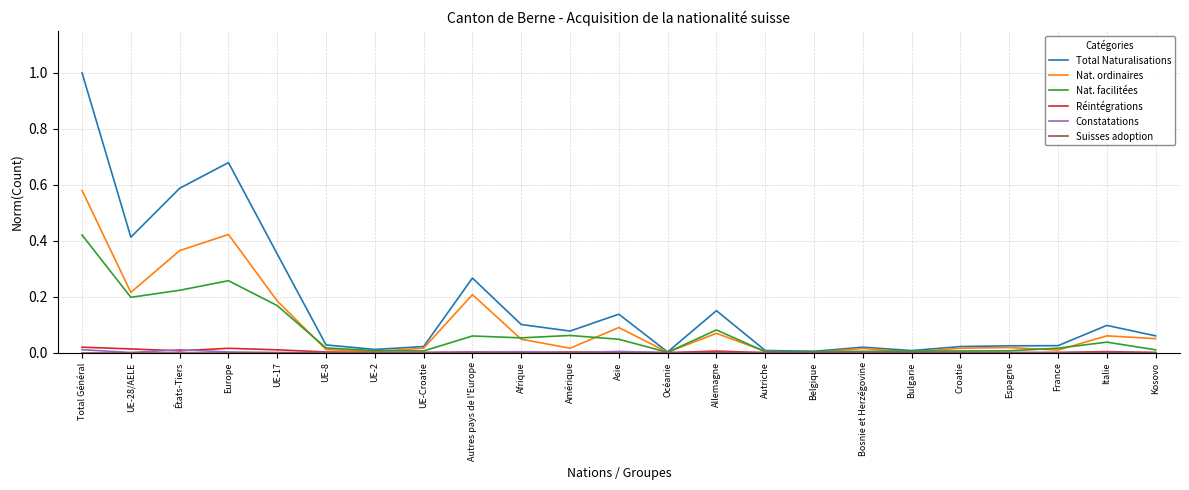

The Total Naturalisations series shows 0.1 at Afrique. True or false?

True